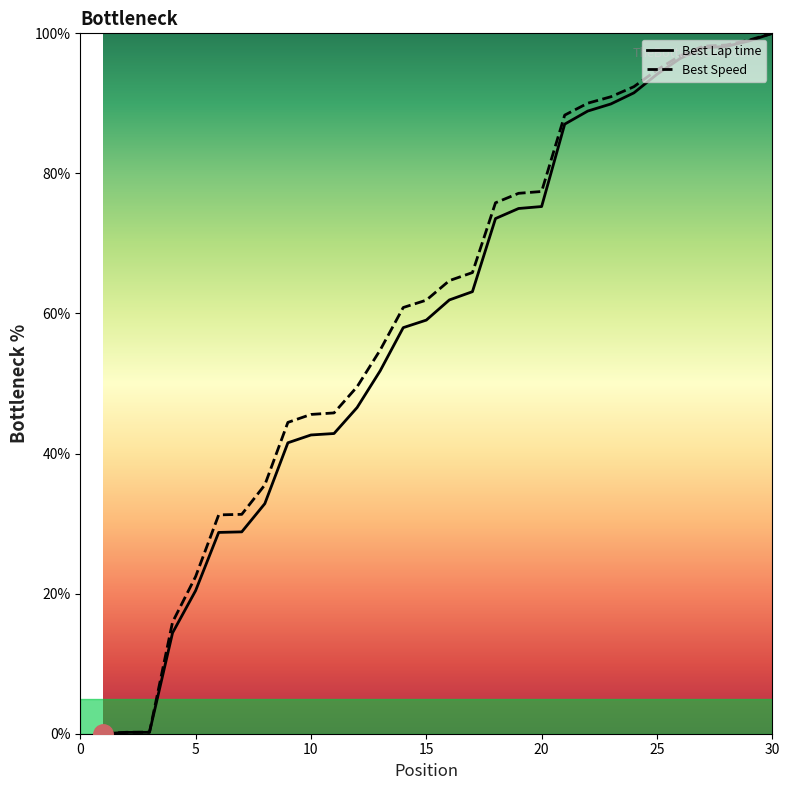

At which label does Best Lap time first exceed 61?

16